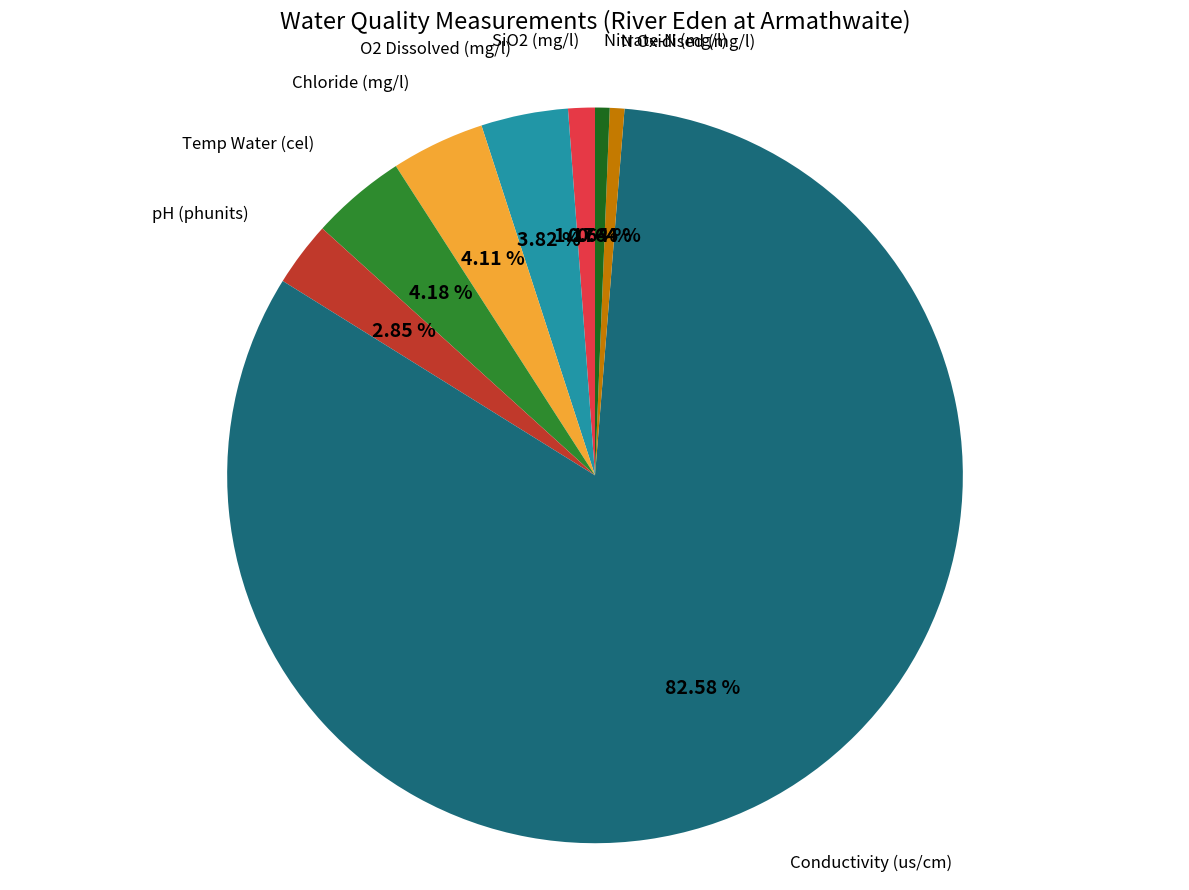

To the nearest percent, what is the combined percentage of O2 Dissolved (mg/l) and SiO2 (mg/l)?

5%